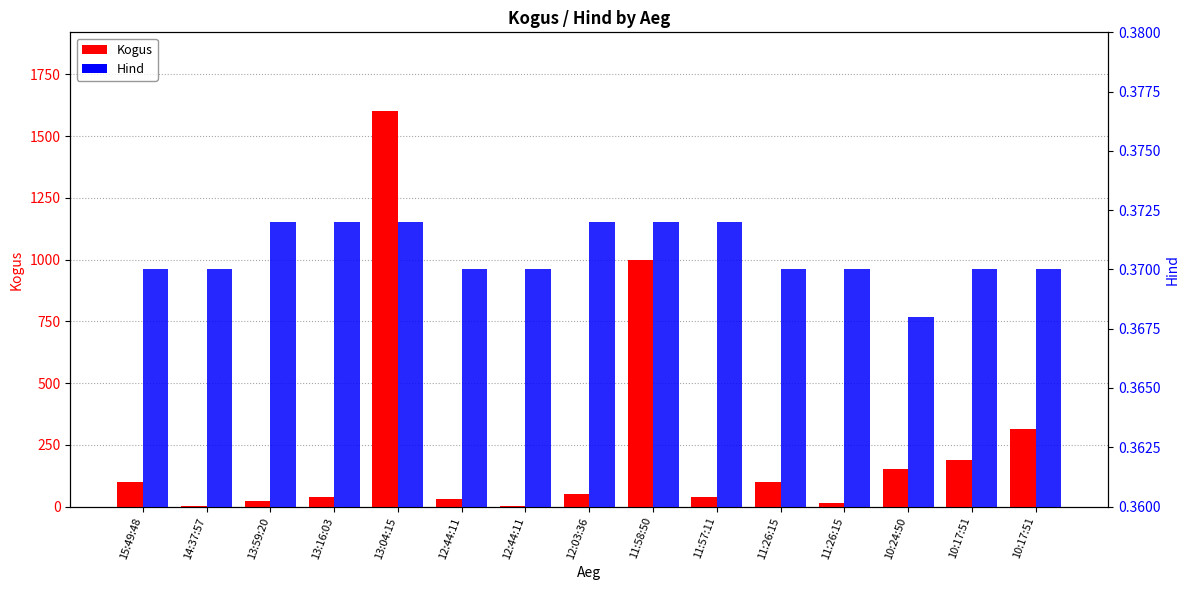

Reading left to right, list all the values displayed in this chart.

Kogus: 99.0	1.0	21.0	39.0	1600.0	30.0	4.0	50.0	1000.0	40.0	99.0	13.0	150.0	187.0	313.0
Hind: 0.4	0.4	0.4	0.4	0.4	0.4	0.4	0.4	0.4	0.4	0.4	0.4	0.4	0.4	0.4